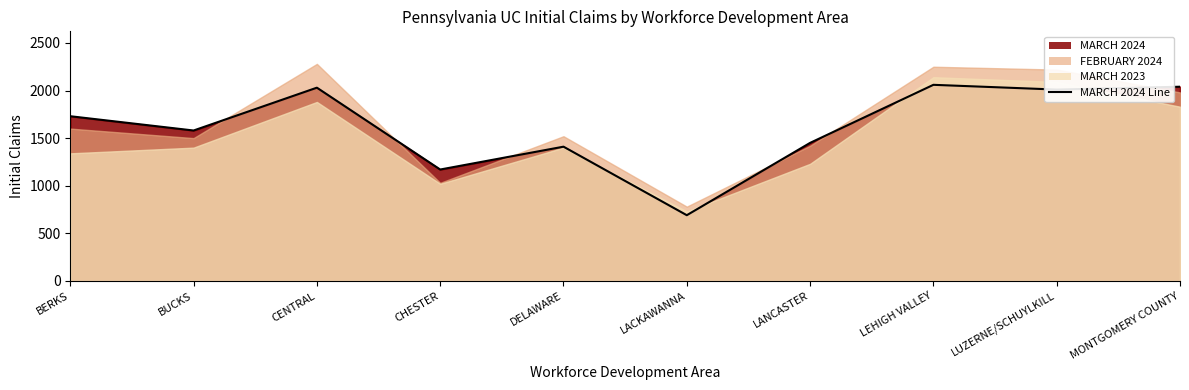

The chart shows a value of 584 at DELAWARE. True or false?

False